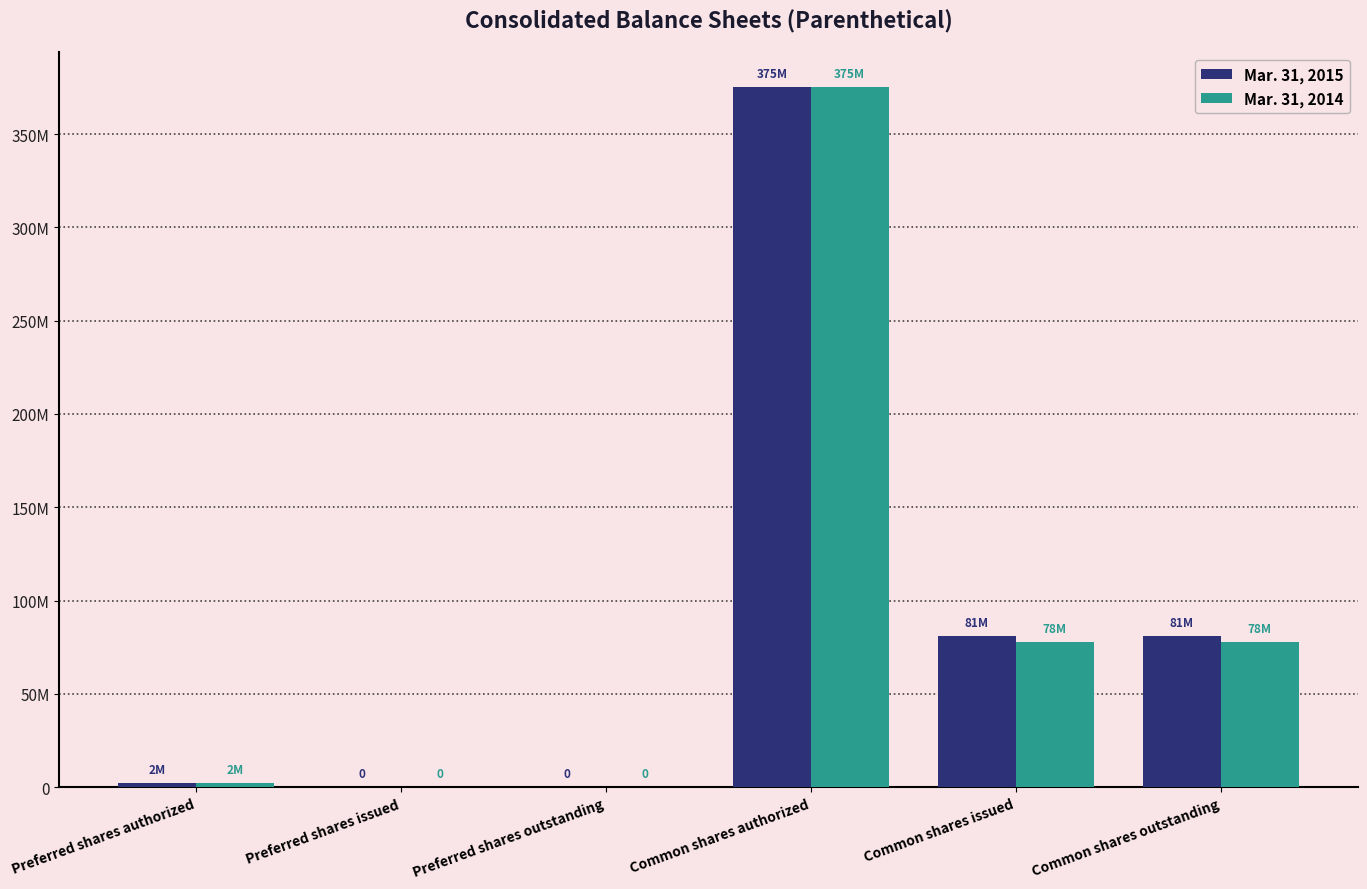

What are all the series names shown in the legend?

Mar. 31, 2015, Mar. 31, 2014